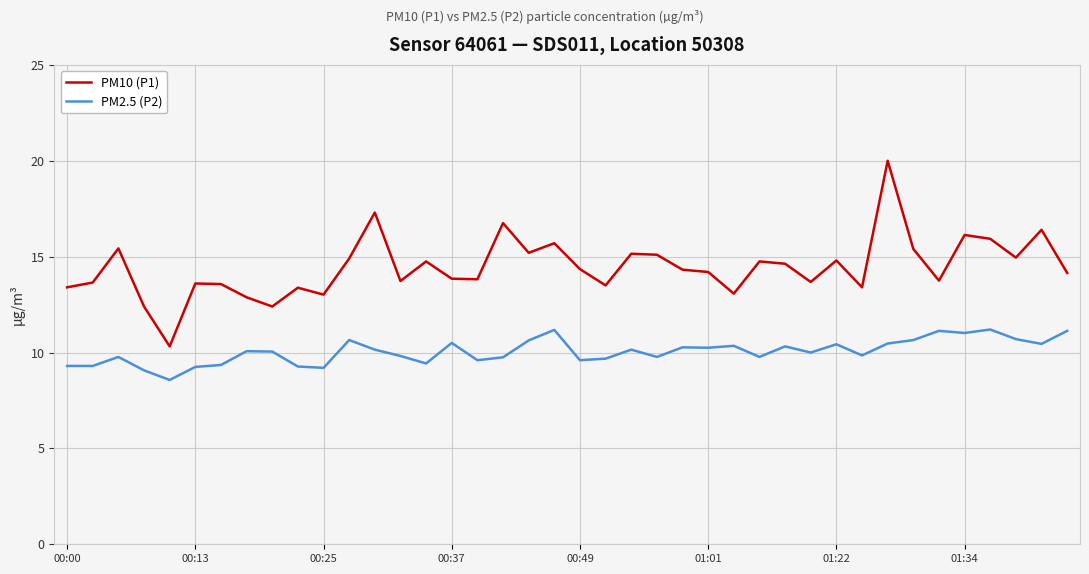

Which series has the largest total across all categories?

PM10 (P1)